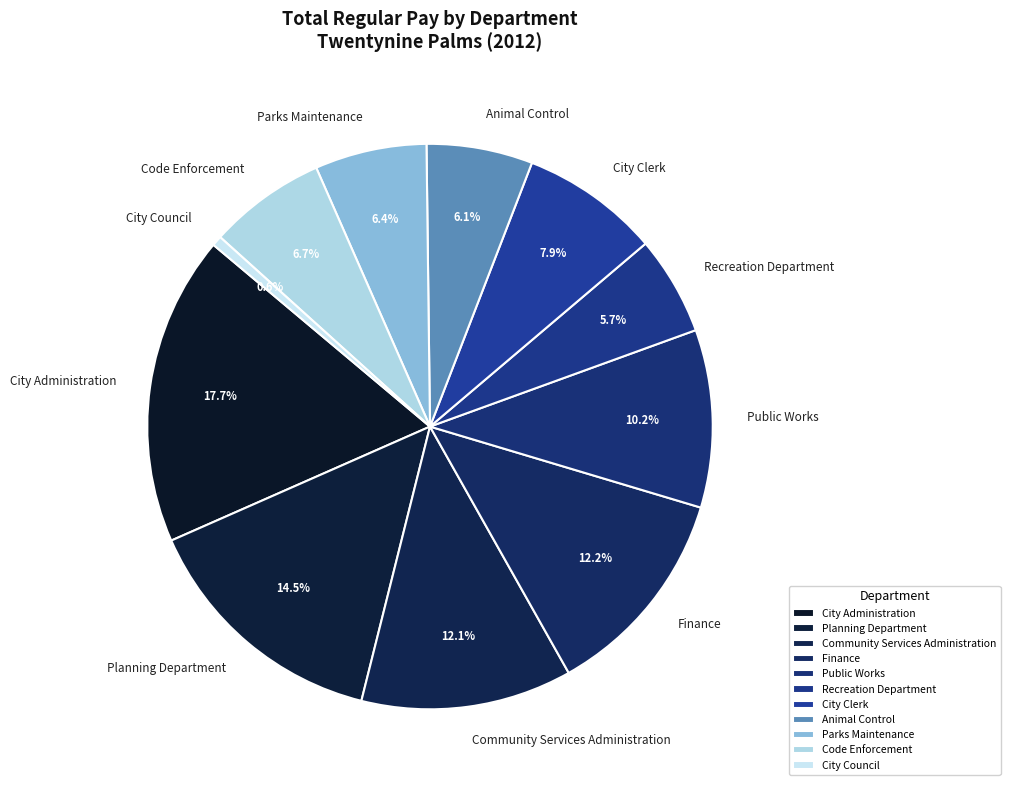

The Parks Maintenance slice represents 6% of the pie. True or false?

True